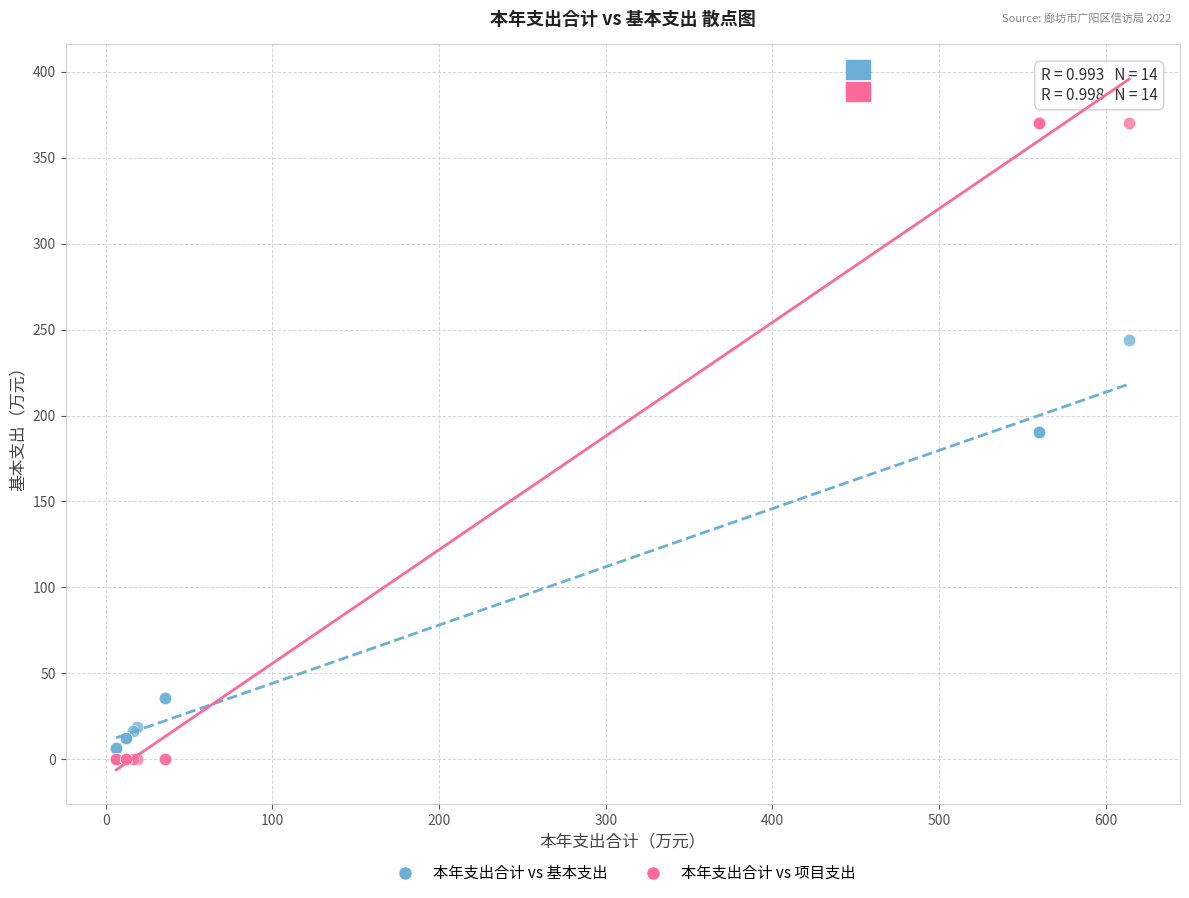

Which series contains the highest Y value?

本年支出合计 vs 项目支出